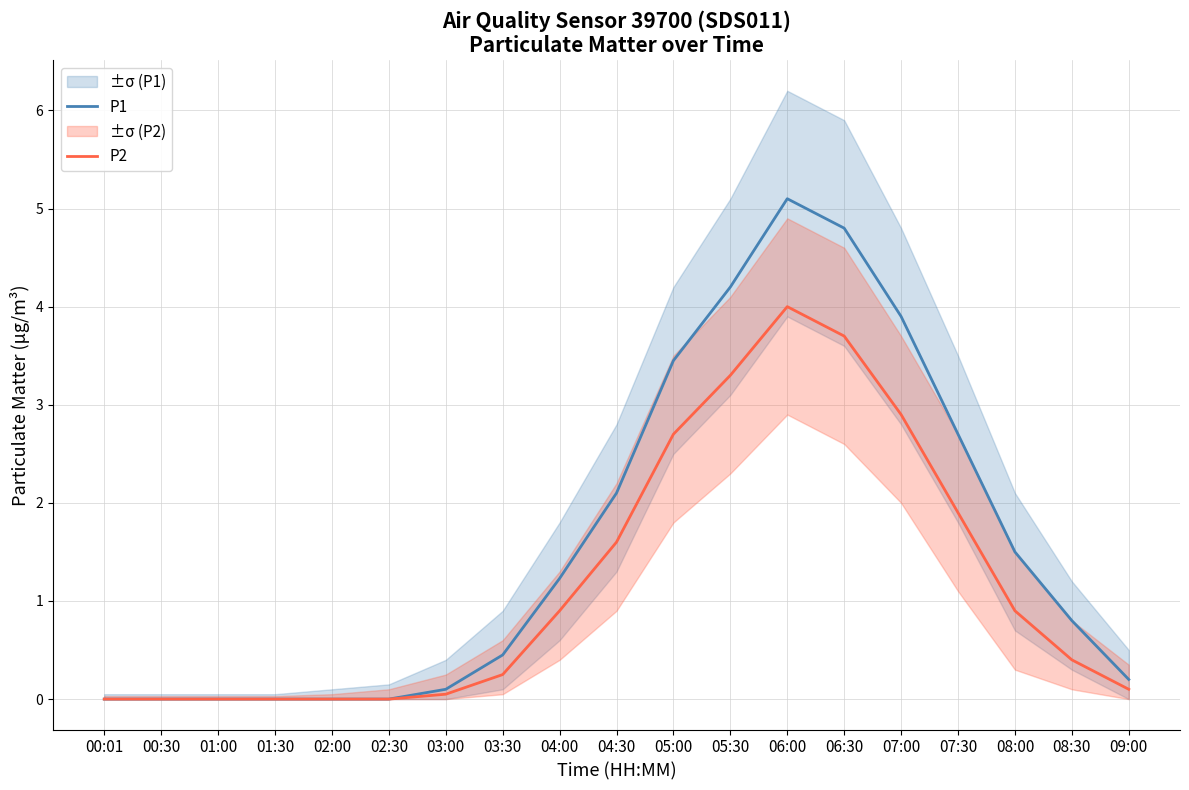

Rank the categories by P2 value from highest to lowest.

06:00, 06:30, 05:30, 07:00, 05:00, 07:30, 04:30, 04:00, 08:00, 08:30, 03:30, 09:00, 03:00, 00:01, 00:30, 01:00, 01:30, 02:00, 02:30